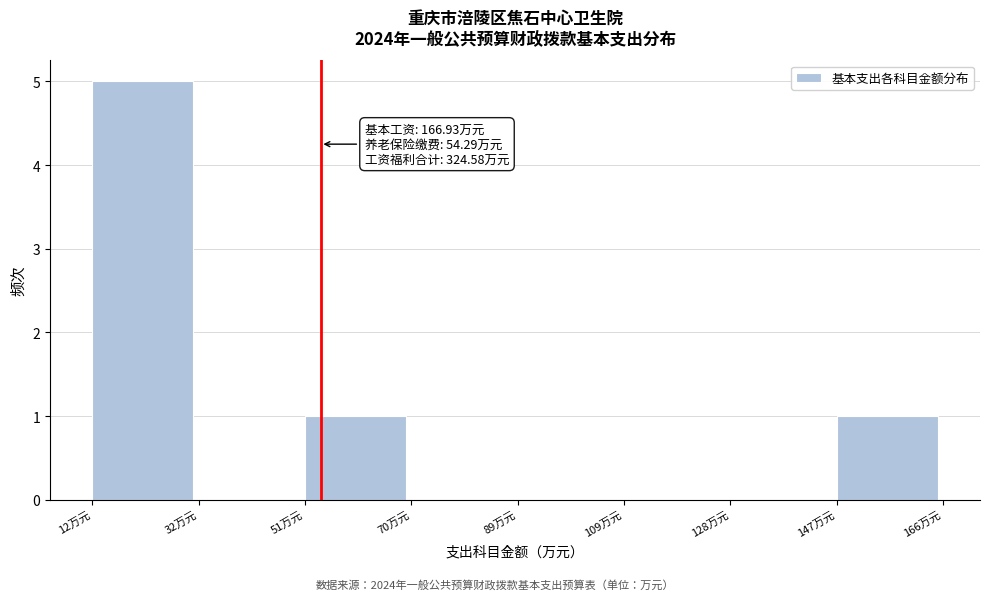

Over which range of the x-axis is the bar tallest?

12 to 32